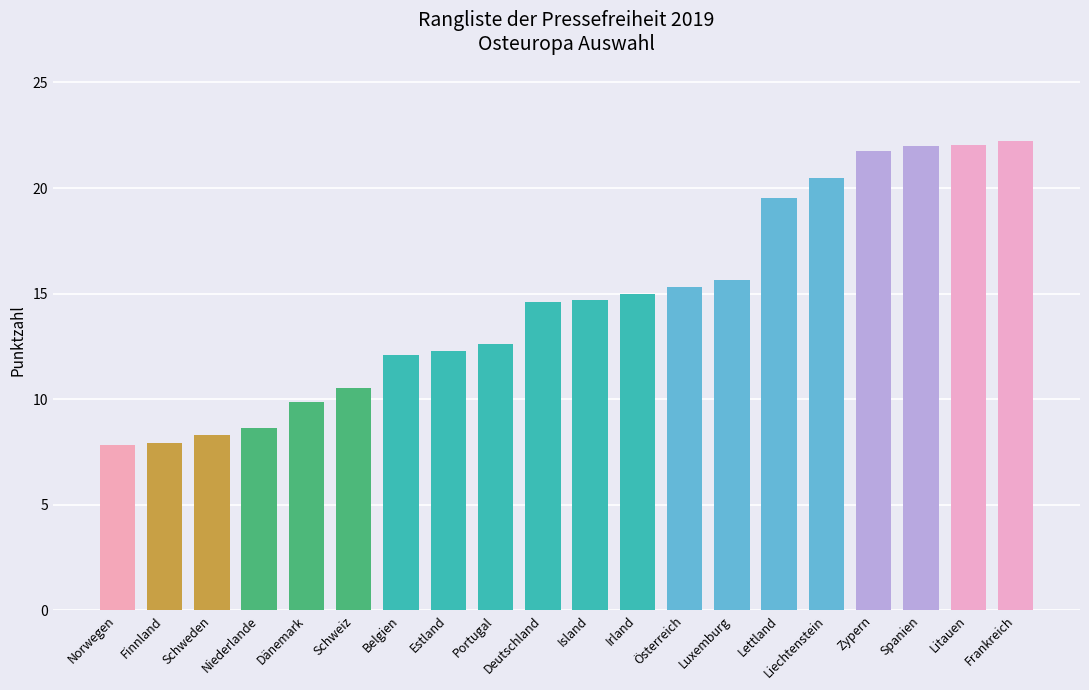

True or false: the data shows 32.1 at Zypern.

False